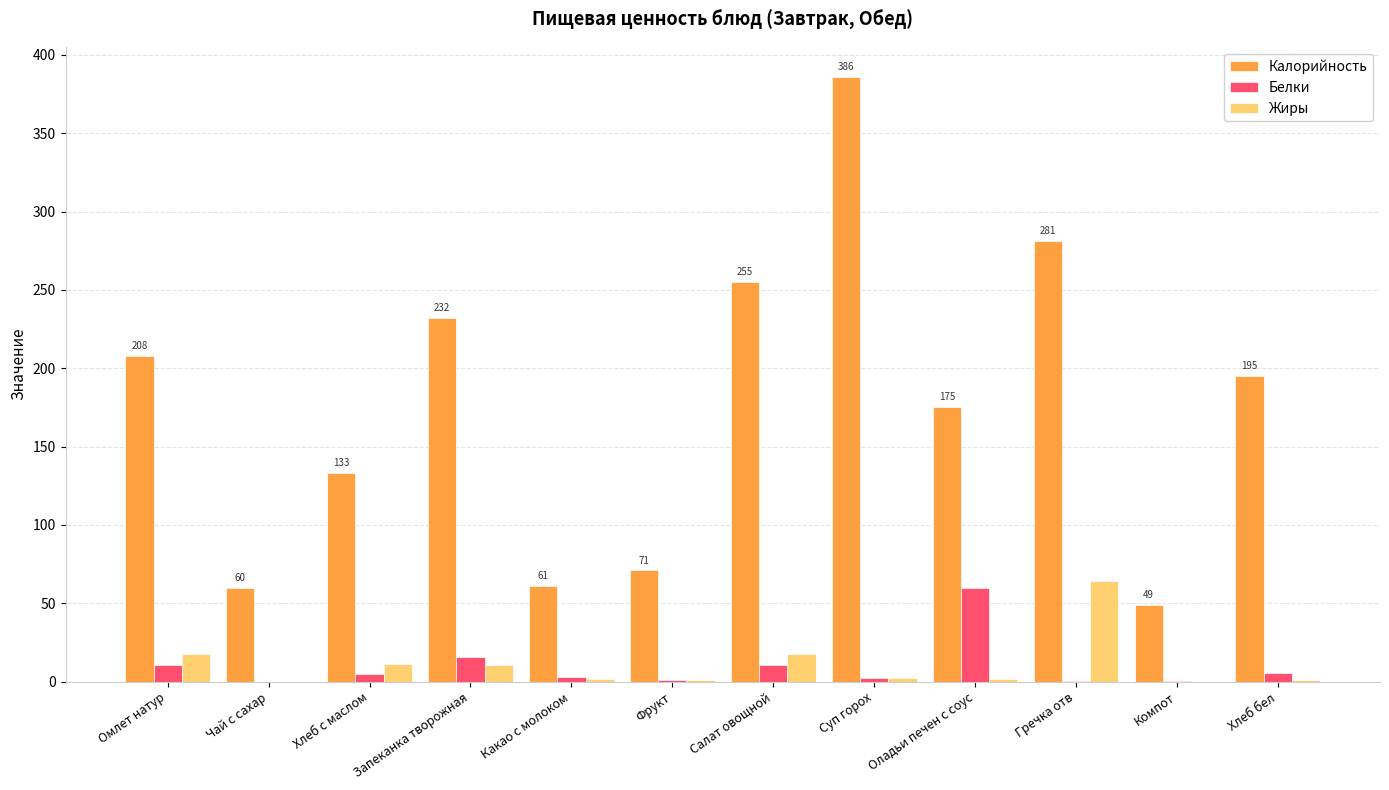

What is the sum of all Жиры values?

128.8